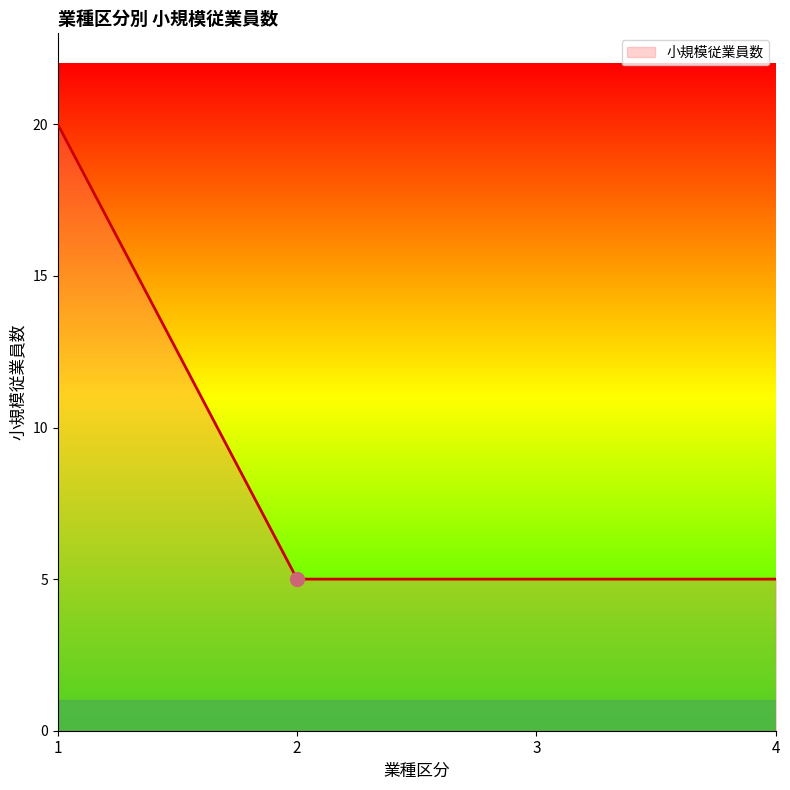

What is the maximum value shown in the chart?

20